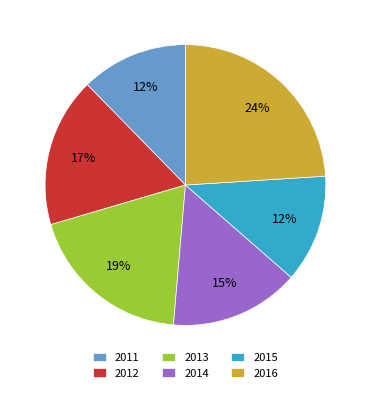

Which has a higher value, 2012 or 2013?

2013